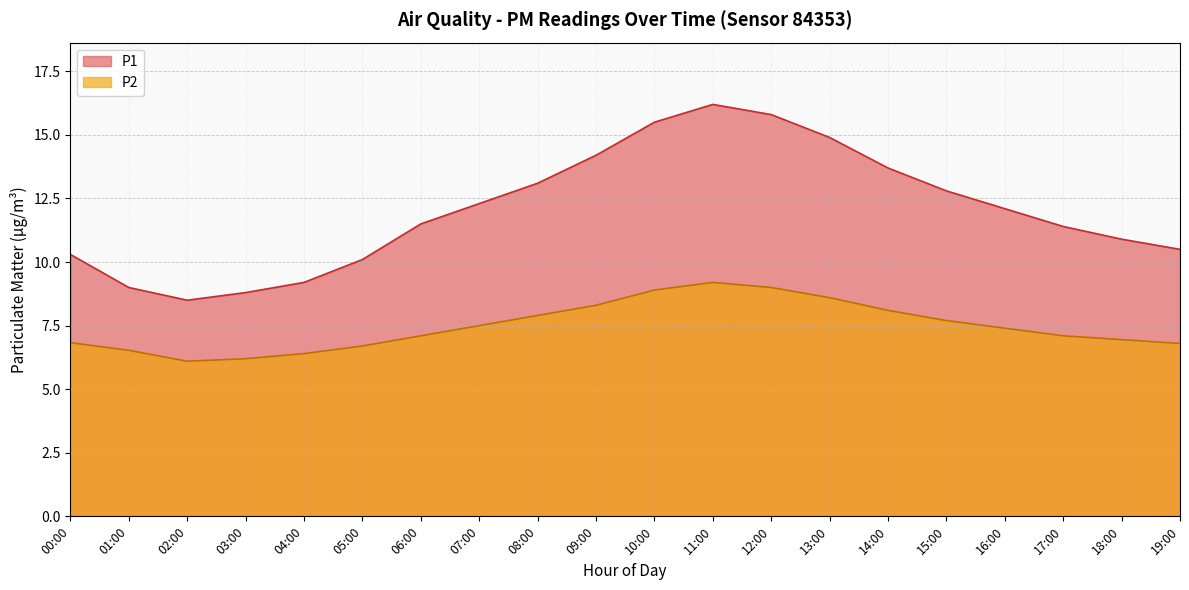

What is the minimum value shown in the chart?

6.1